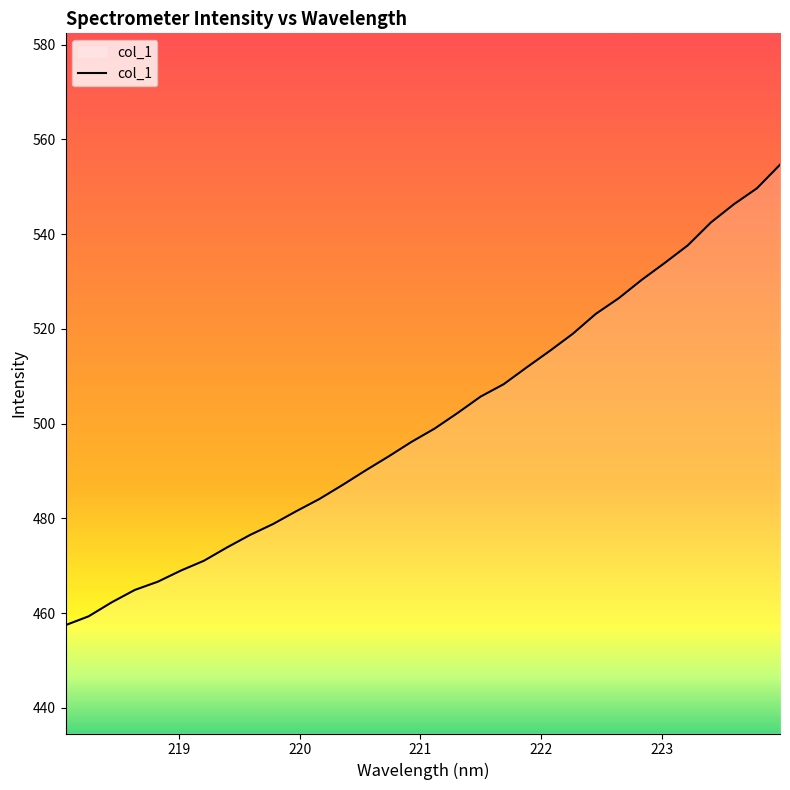

Does the chart have visible grid lines?

No